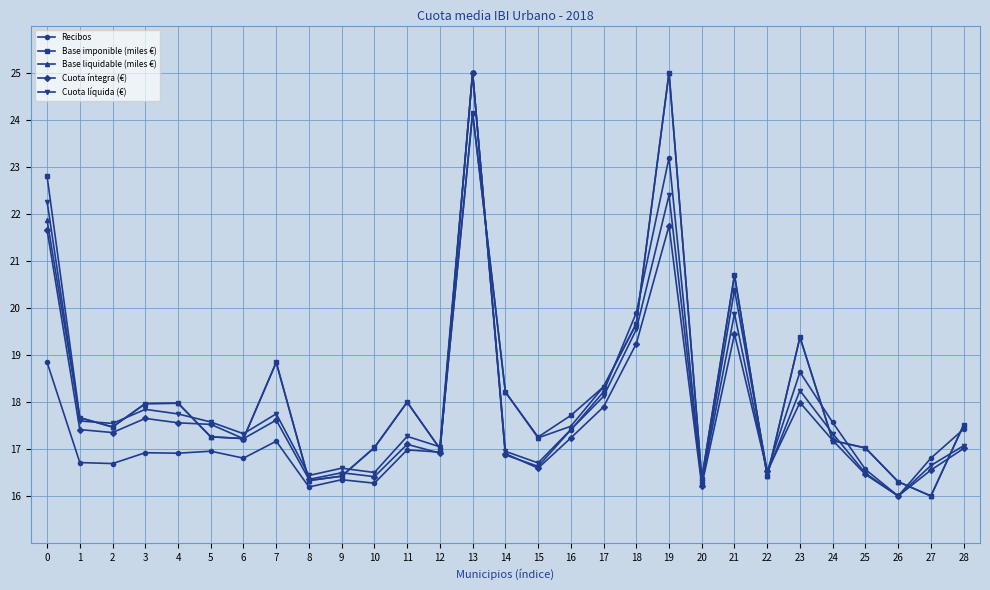

The value of Recibos at 25 is 6.1. True or false?

False